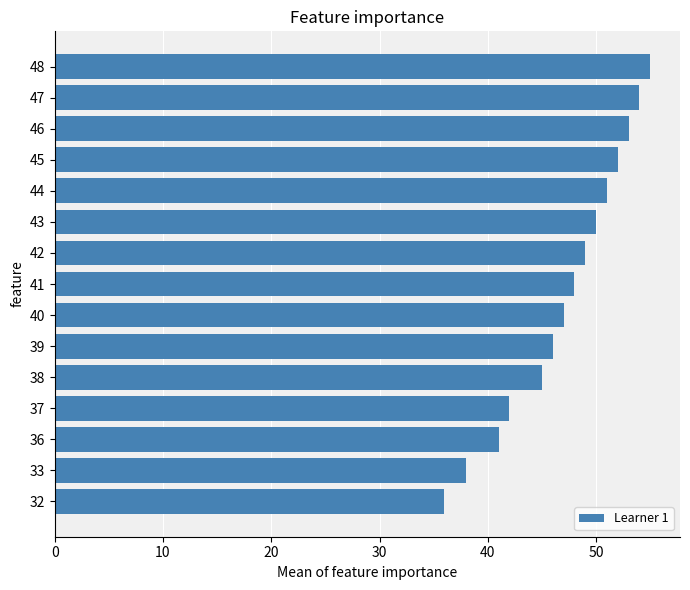

Rank the categories by value from highest to lowest.

48, 47, 46, 45, 44, 43, 42, 41, 40, 39, 38, 37, 36, 33, 32